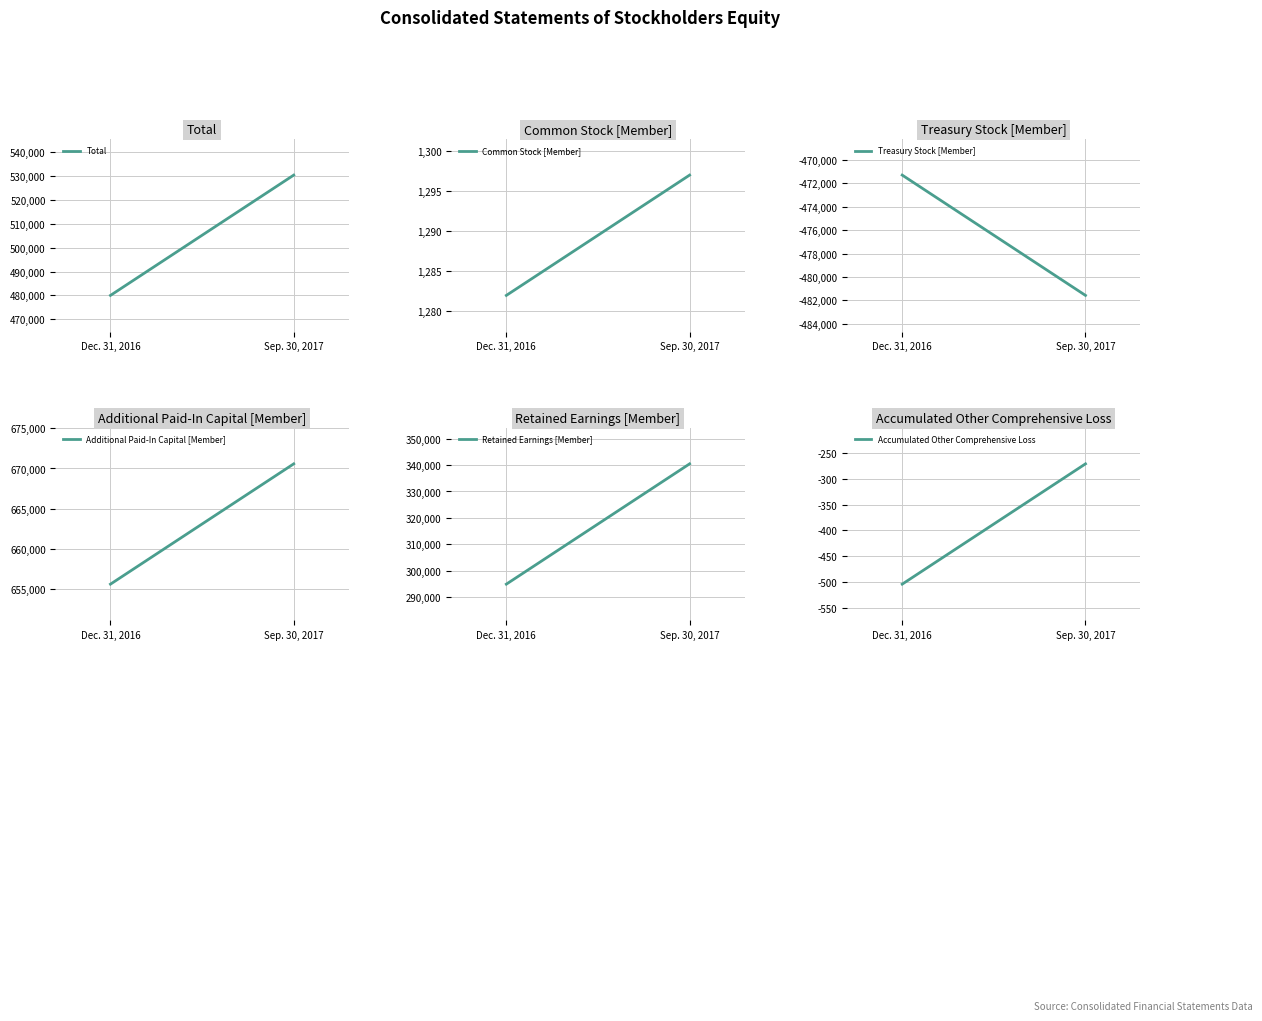

Reading left to right, list all the values displayed in this chart.

Total: Dec. 31, 2016=480021	Sep. 30, 2017=530486
Common Stock [Member]: Dec. 31, 2016=1282	Sep. 30, 2017=1297
Treasury Stock [Member]: Dec. 31, 2016=-471311	Sep. 30, 2017=-481572
Additional Paid-In Capital [Member]: Dec. 31, 2016=655629	Sep. 30, 2017=670577
Retained Earnings [Member]: Dec. 31, 2016=294925	Sep. 30, 2017=340455
Accumulated Other Comprehensive Loss: Dec. 31, 2016=-504	Sep. 30, 2017=-271